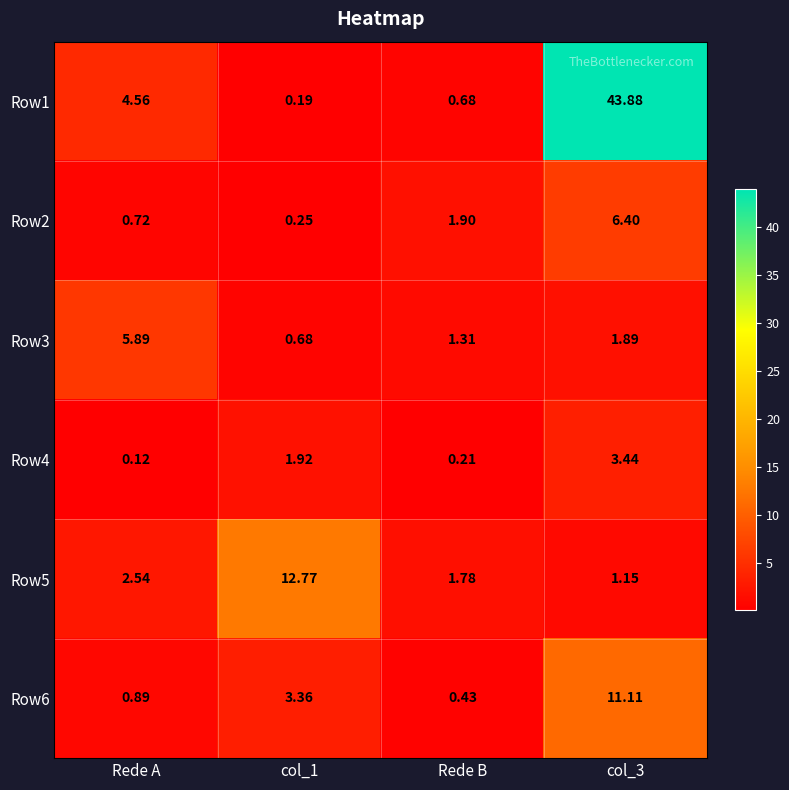

At which category does the chart reach its minimum across all series?

Rede A